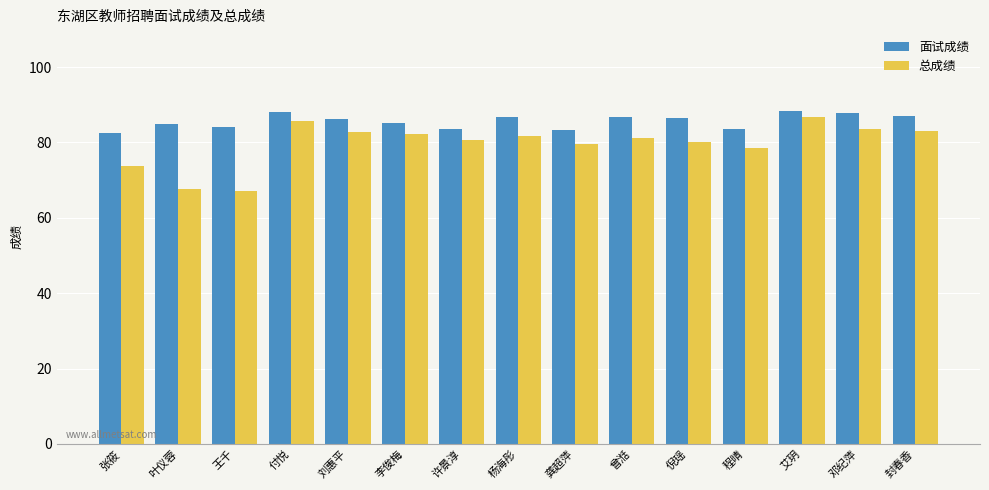

What is the spread (max minus min) of values at 许景淳?

2.8